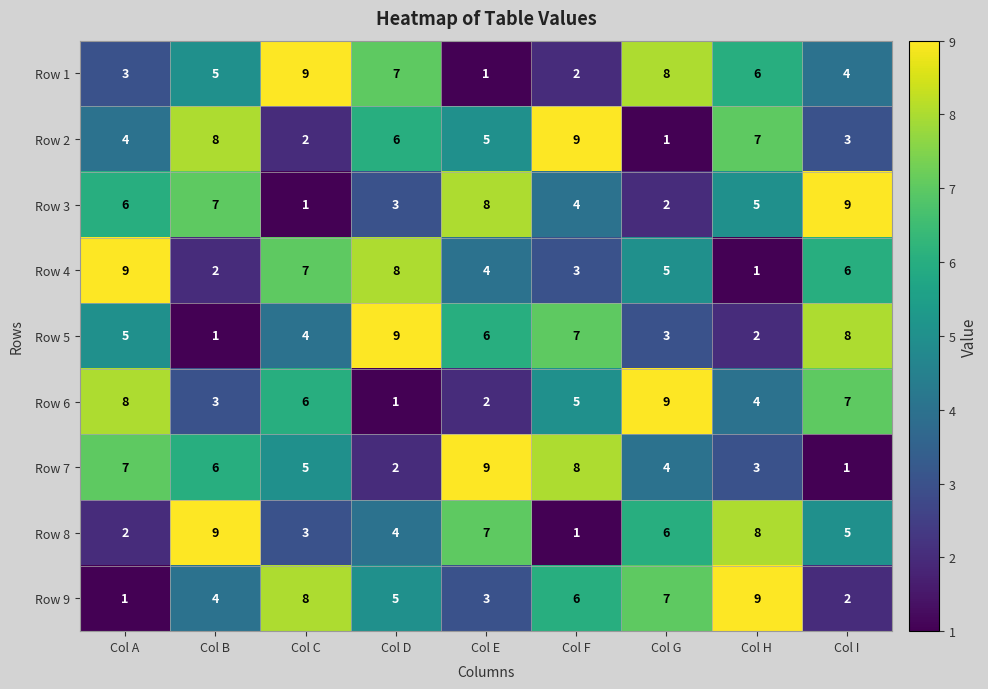

The value of Row 1 at Col D is 7. True or false?

True